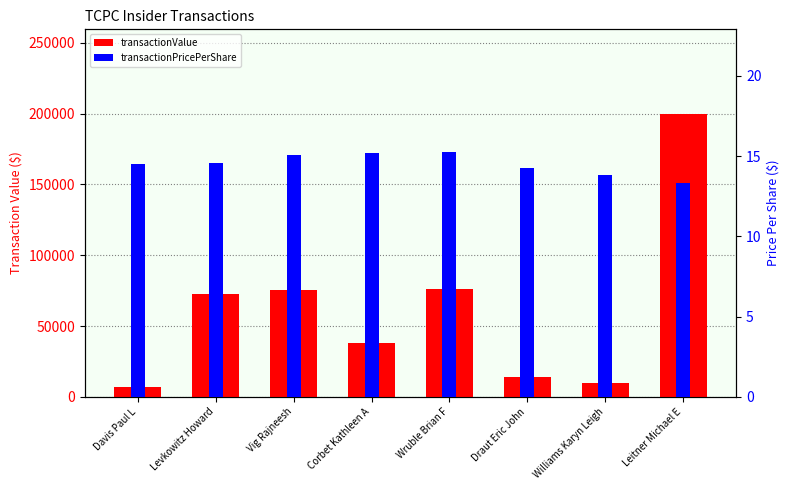

Is the value of transactionValue at Vig Rajneesh greater than the value of transactionPricePerShare at Draut Eric John?

Yes